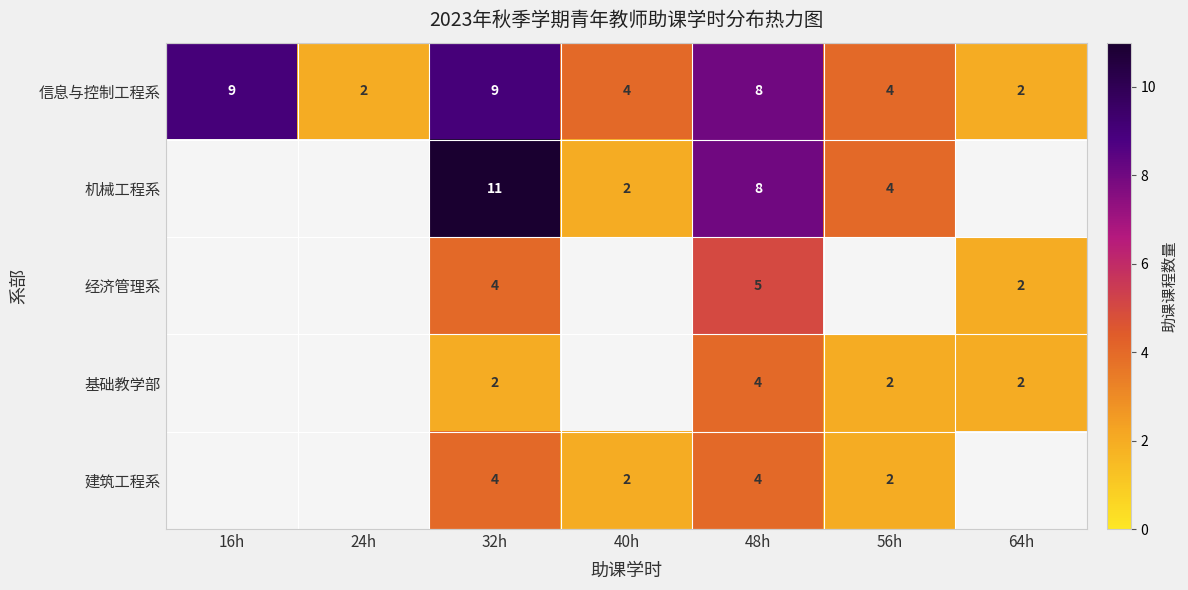

What is the total value across all series at 48h?

29